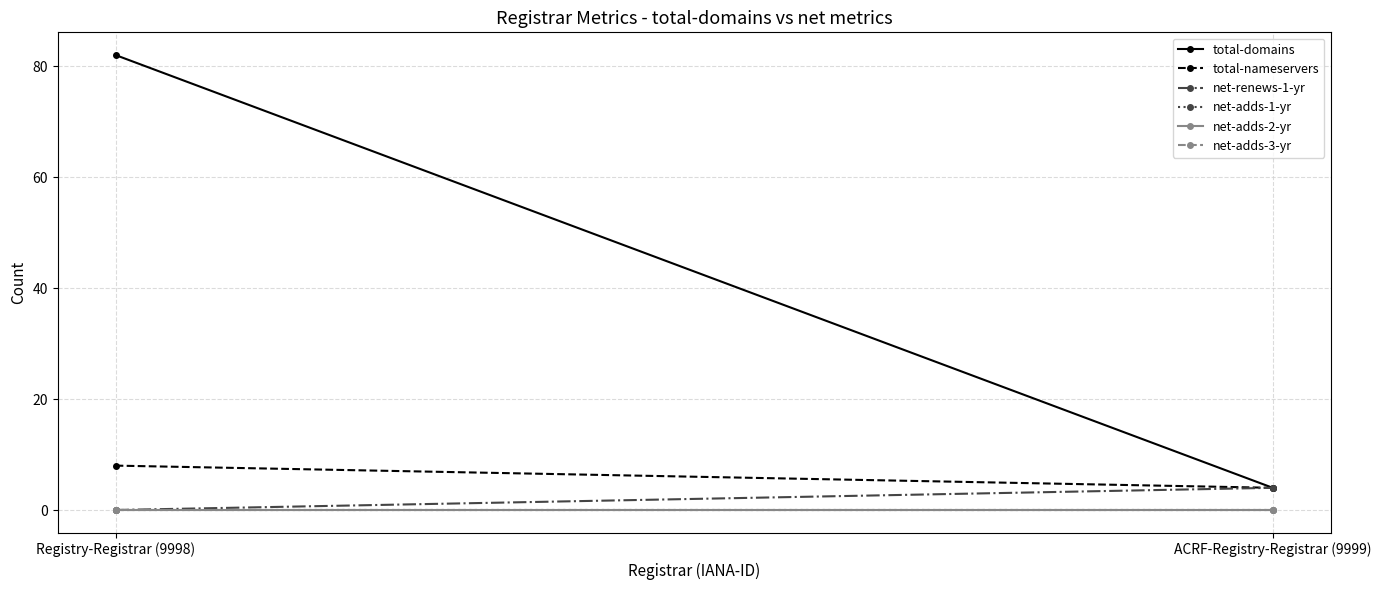

Reading left to right, what are all the values shown in this chart?

total-domains: Registry-Registrar (9998)=82	ACRF-Registry-Registrar (9999)=4
total-nameservers: Registry-Registrar (9998)=8	ACRF-Registry-Registrar (9999)=4
net-renews-1-yr: Registry-Registrar (9998)=0	ACRF-Registry-Registrar (9999)=4
net-adds-1-yr: Registry-Registrar (9998)=0	ACRF-Registry-Registrar (9999)=0
net-adds-2-yr: Registry-Registrar (9998)=0	ACRF-Registry-Registrar (9999)=0
net-adds-3-yr: Registry-Registrar (9998)=0	ACRF-Registry-Registrar (9999)=0